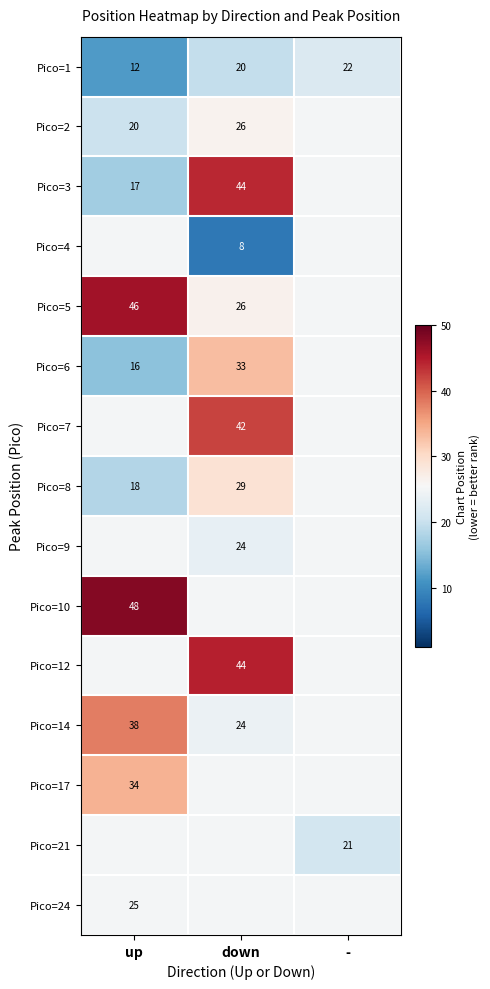

How many categories are shown in the chart?

3